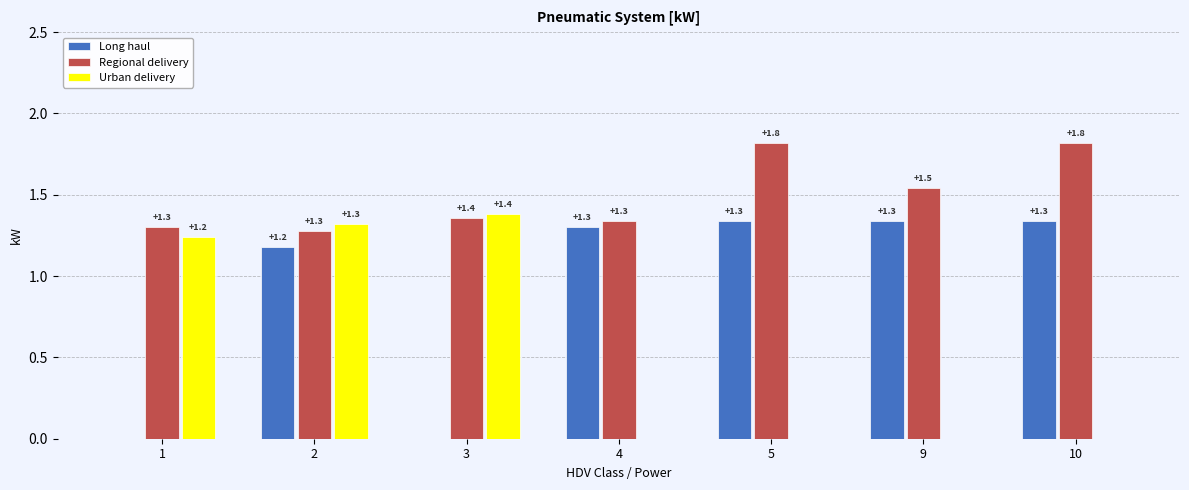

How many data points in Urban delivery are above 0?

3